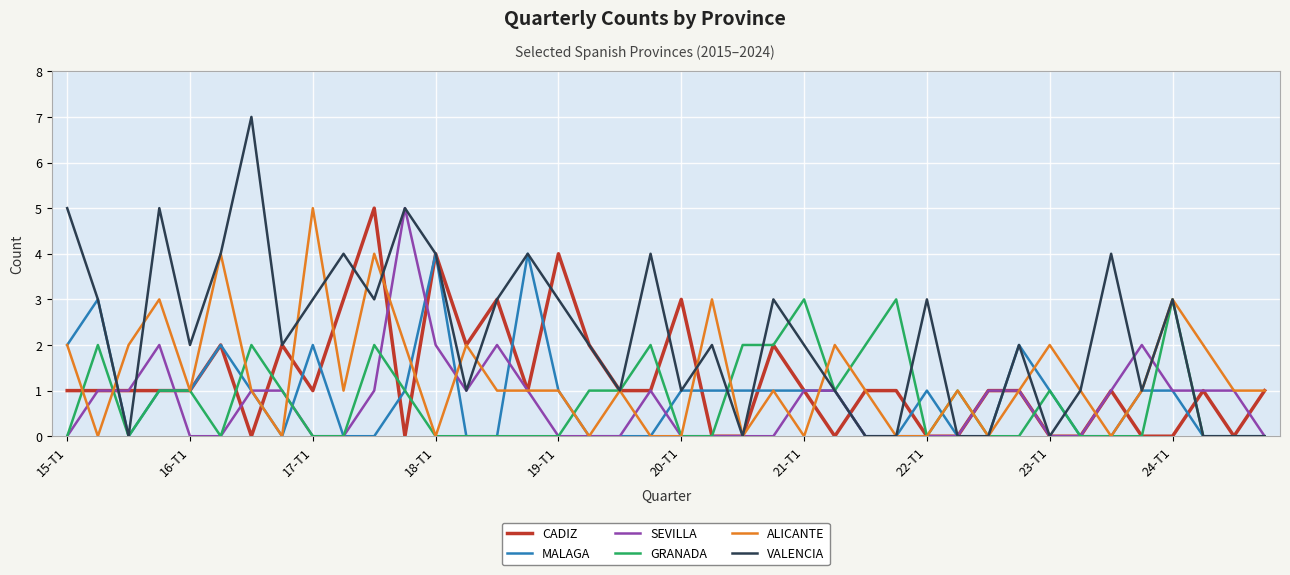

How many categories are shown in the chart?

40